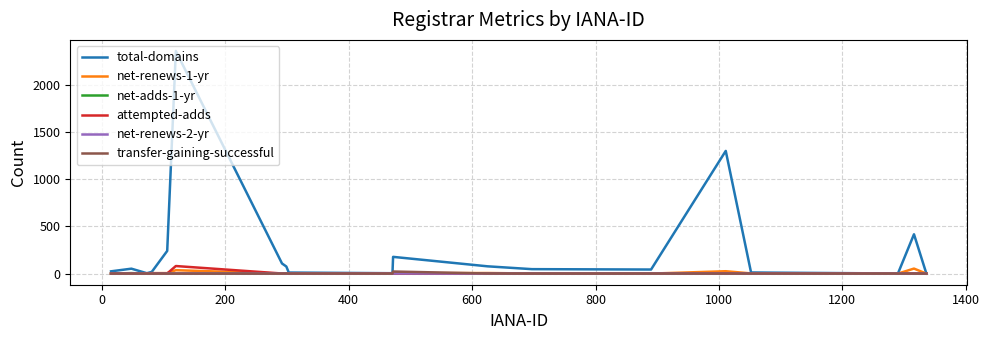

Which series has the largest total across all categories?

total-domains